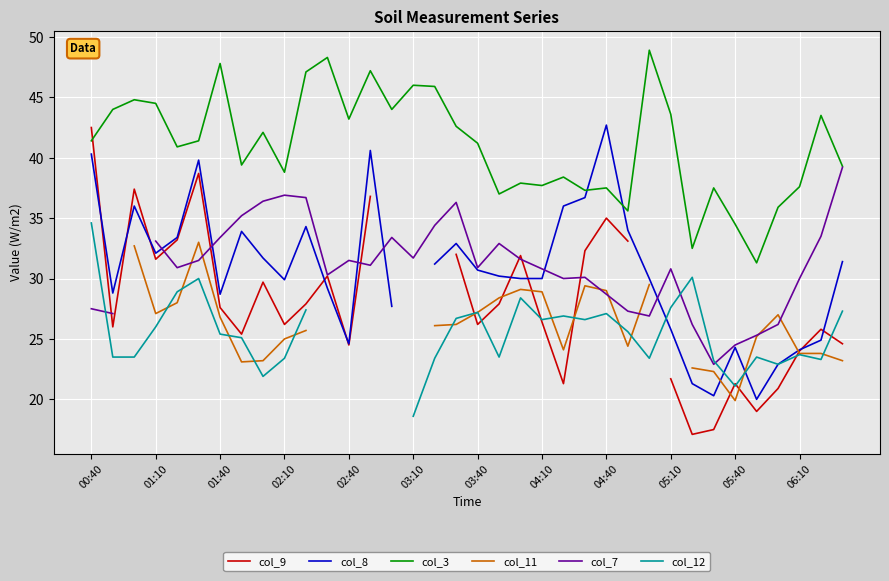

How many data points in col_7 are above 33?

11